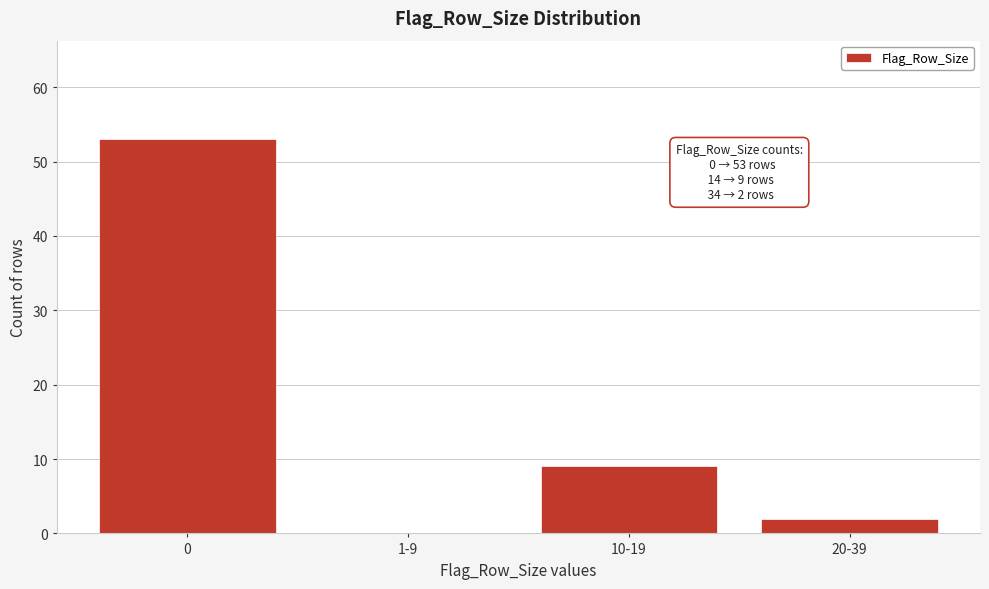

Reading left to right, list all the values displayed in this chart.

0=53	1-9=0	10-19=9	20-39=2